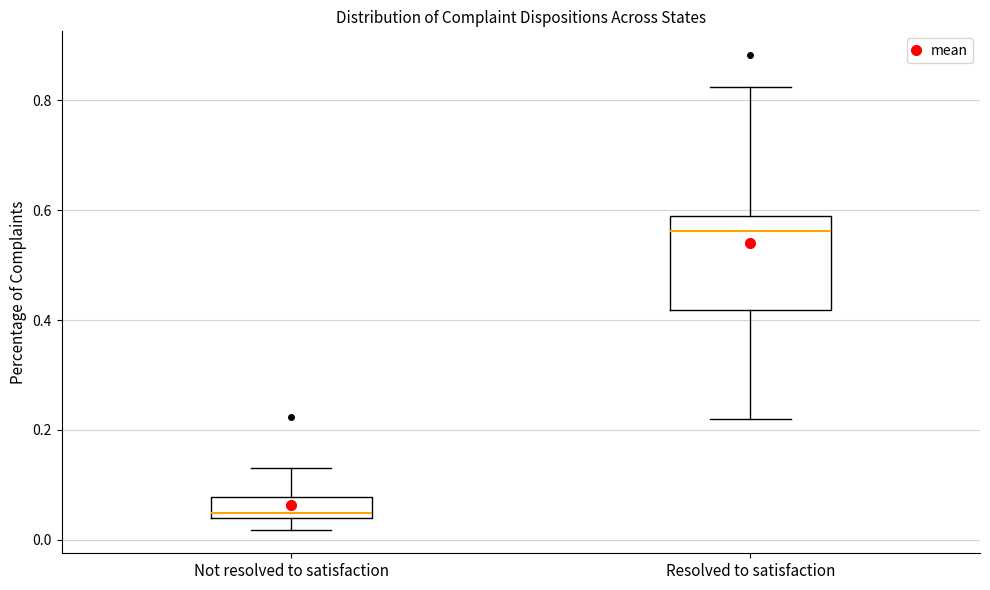

Reading left to right, read every box against the y-axis: the position of its median line, the range the box covers, and the ends of its whiskers. The values are not printed on the chart, so give them approximately, as read against the axis.

Not resolved to satisfaction: median 0.04 (just above the box's lower edge), box 0.04 to 0.08, whiskers 0.02 to 0.14
Resolved to satisfaction: median 0.56, box 0.42 to 0.58, whiskers 0.22 to 0.82